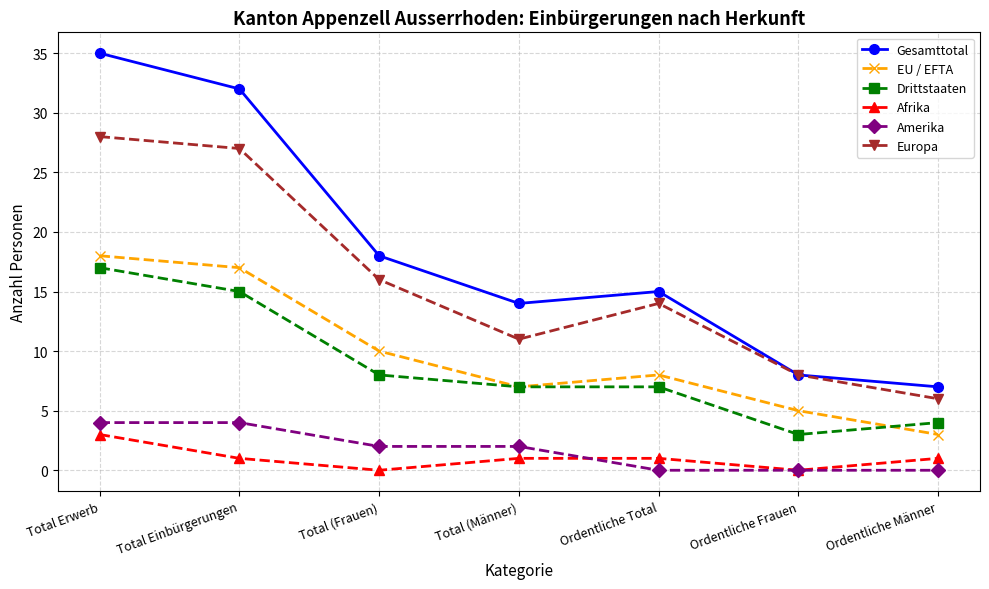

Is the value of Europa at Total (Frauen) greater than the value of Drittstaaten at Total Einbürgerungen?

Yes